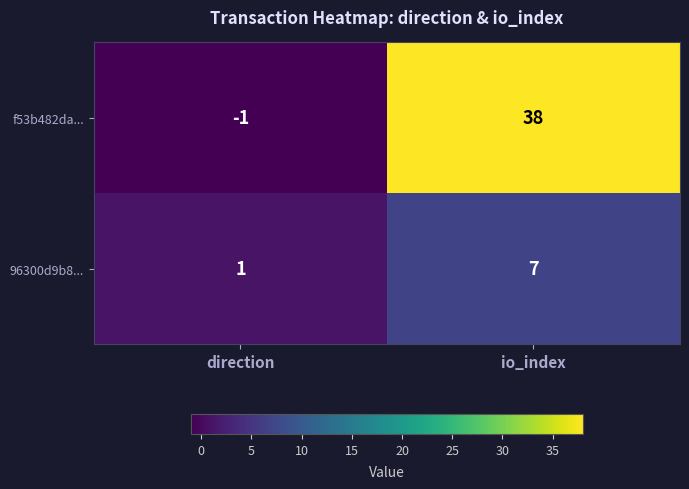

What is the difference between the highest and lowest values at direction?

2